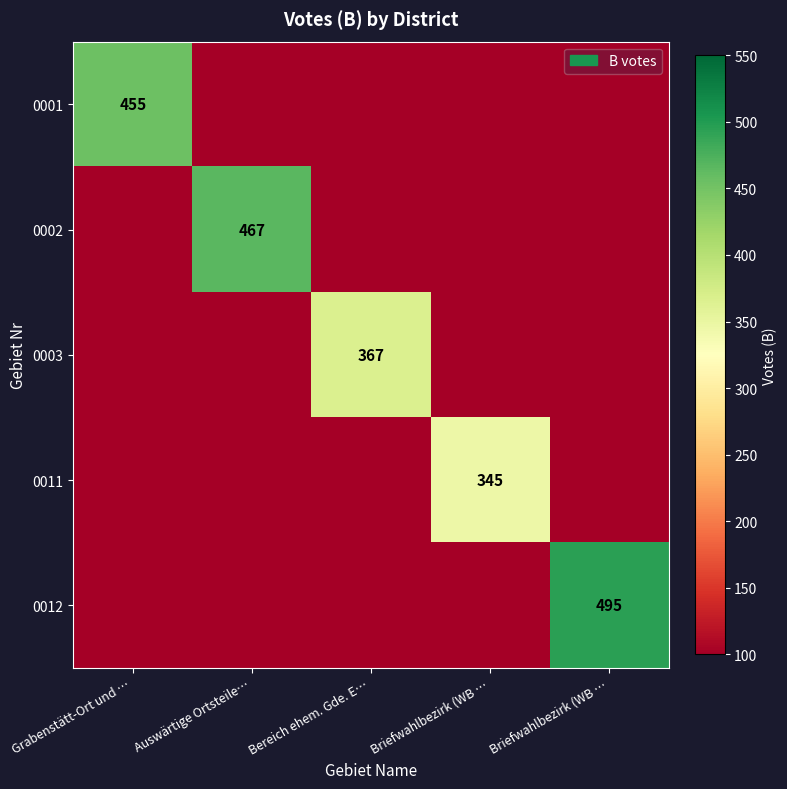

What is the difference between the maximum and minimum values in the 0002 series?

367